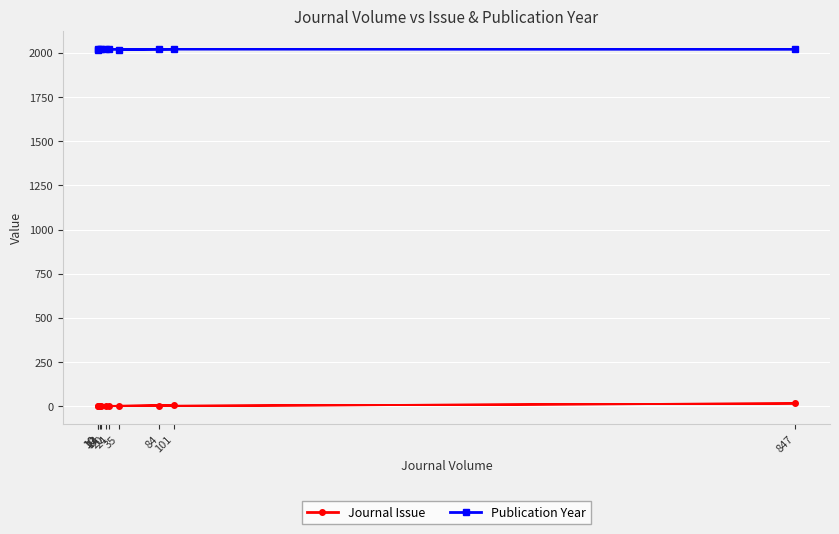

Reading left to right, list all the values displayed in this chart.

Journal Issue: 2	6	1	1	1	1	4	1	16	2
Publication Year: 2019	2021	2019	2024	2024	2020	2023	2020	2020	2021